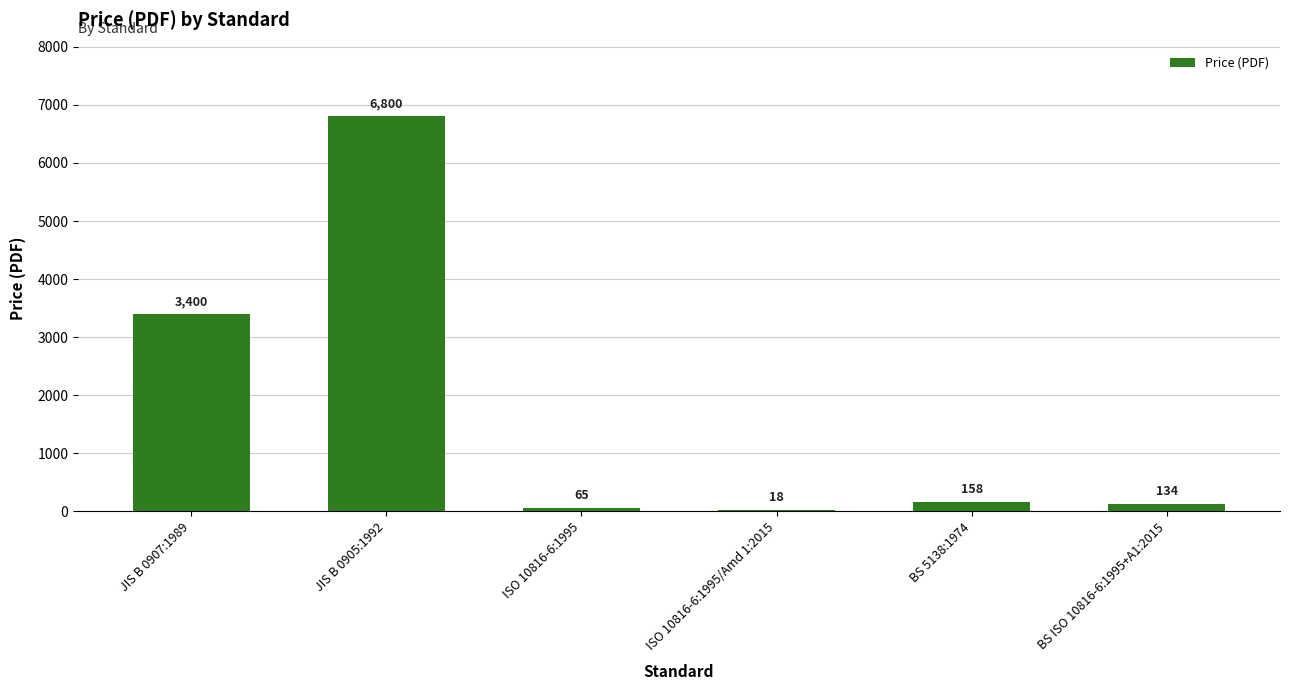

True or false: the data shows 6800 at JIS B 0905:1992.

True